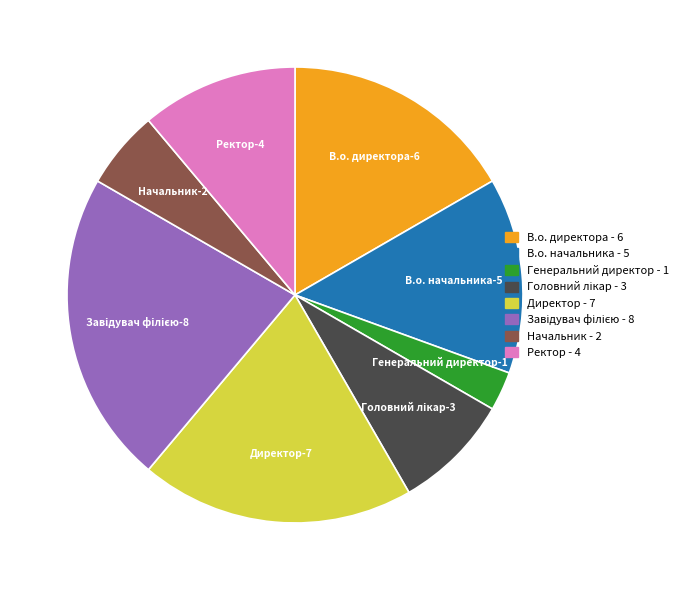

Count the number of slices in the pie.

8